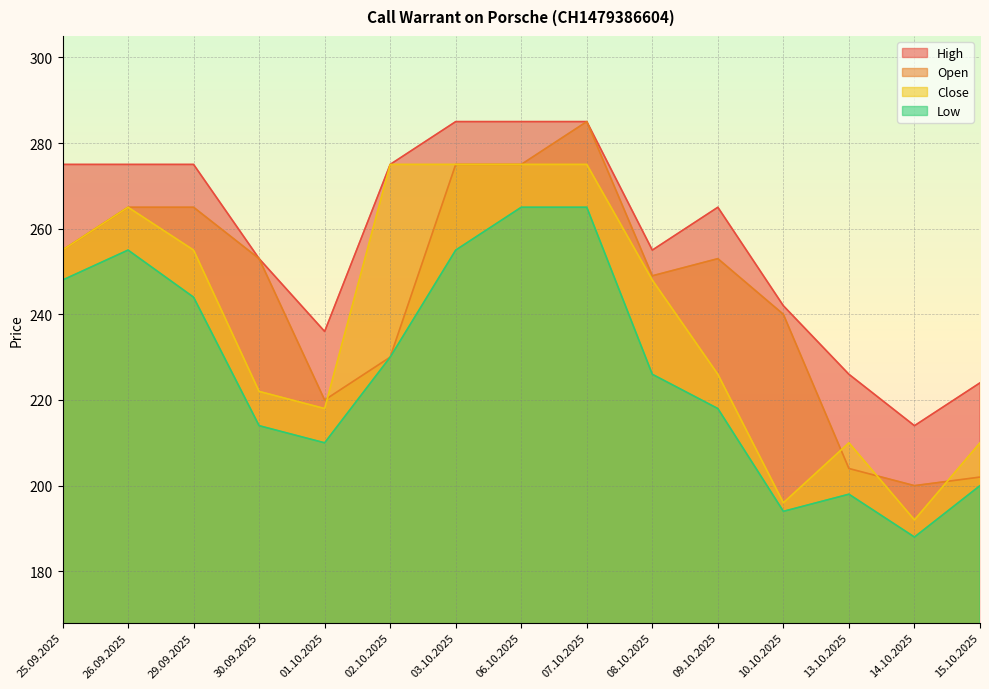

True or false: High has a value of 275 at 02.10.2025.

True